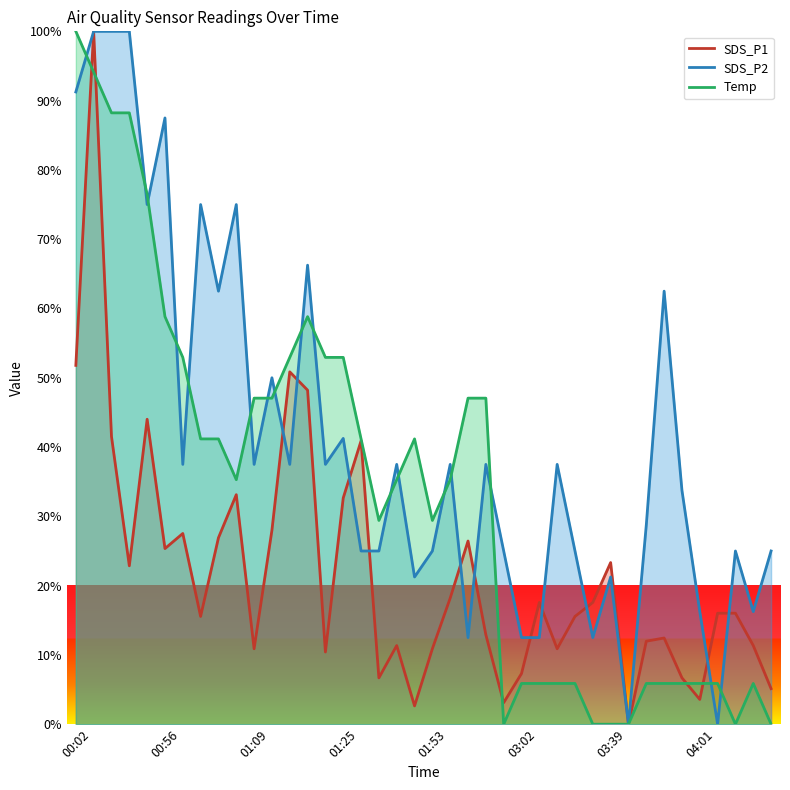

Does the chart have visible grid lines?

No